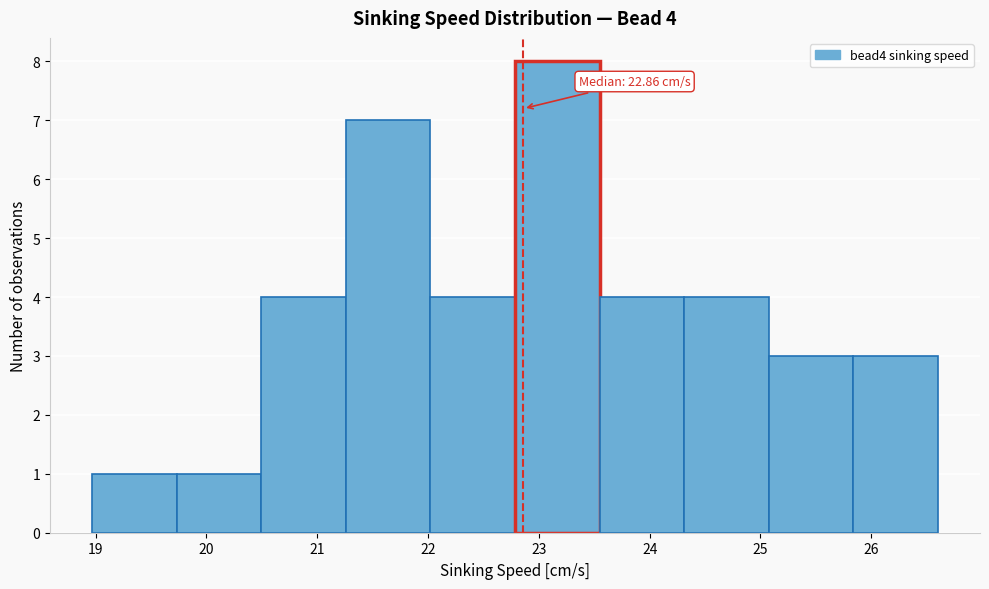

Over which range of the x-axis is the bar tallest?

22.8 to 23.5